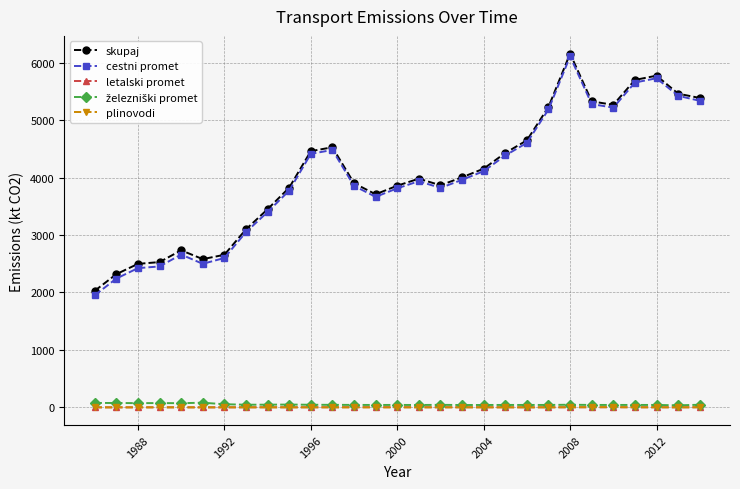

True or false: plinovodi and cestni promet cross at least once.

False